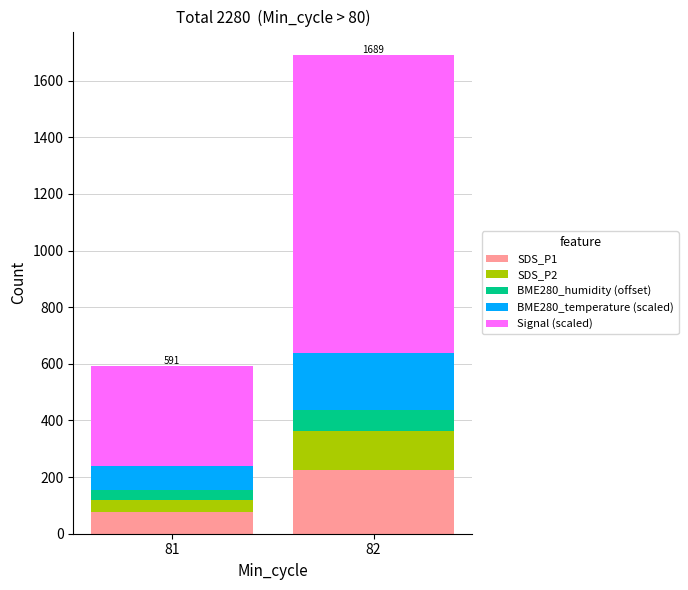

What is the average value of the SDS_P1 series?

150.2